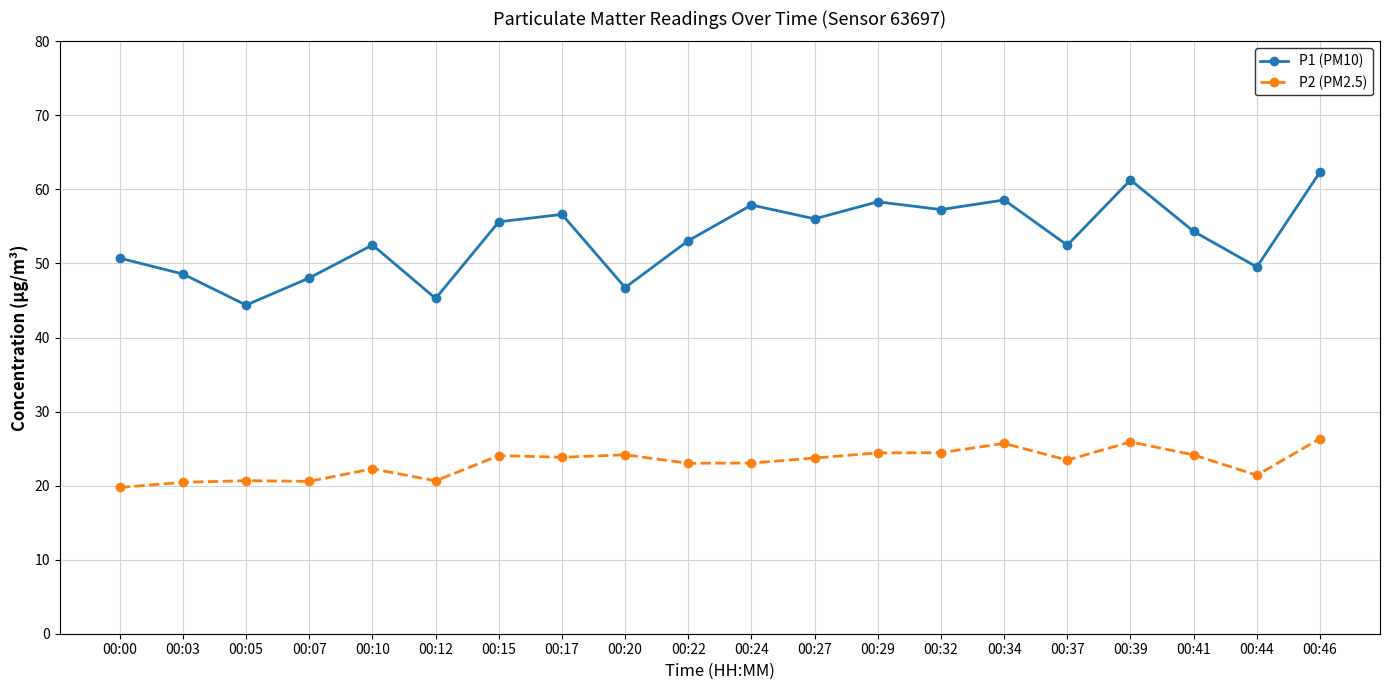

Which series has the largest total across all categories?

P1 (PM10)